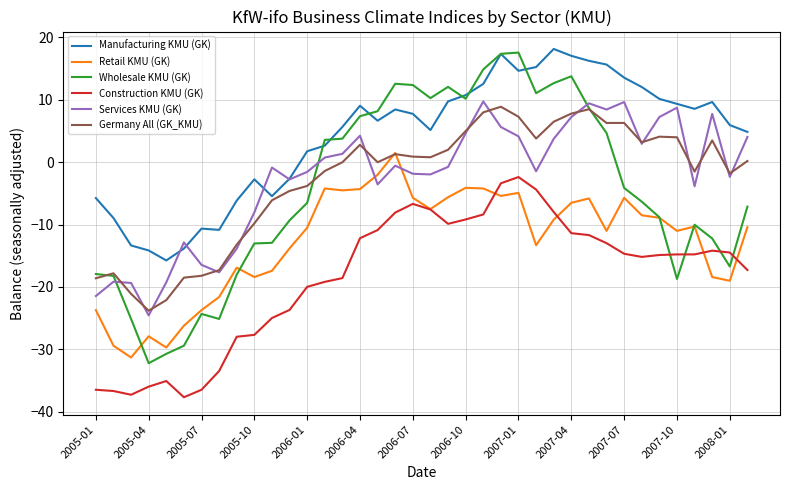

Which series has the largest range (max minus min)?

Wholesale KMU (GK)